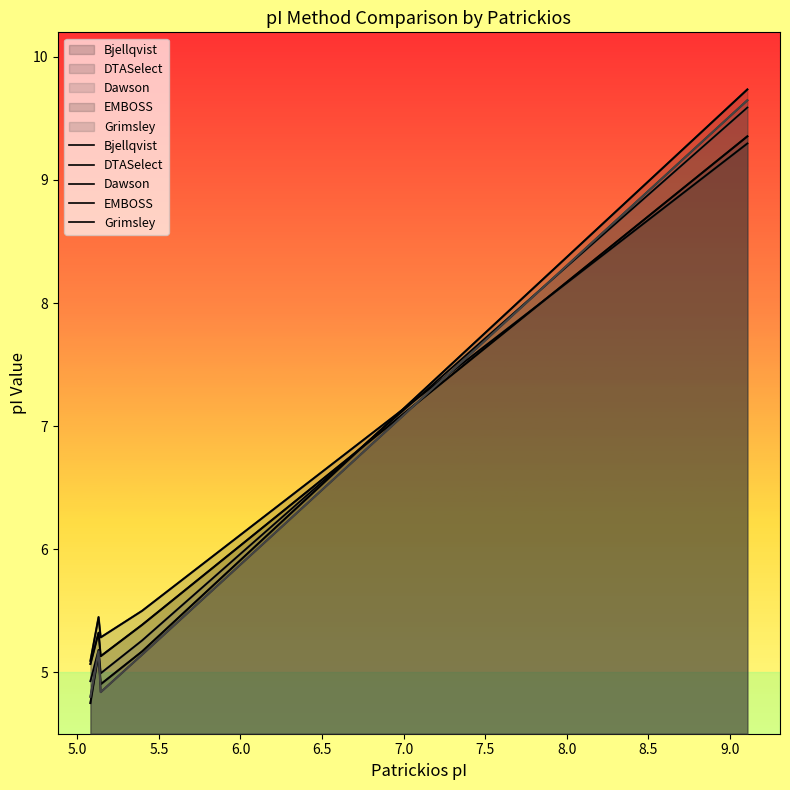

Rank the series at 6.5 from lowest to highest value.

DTASelect, Bjellqvist, Dawson, Grimsley, EMBOSS